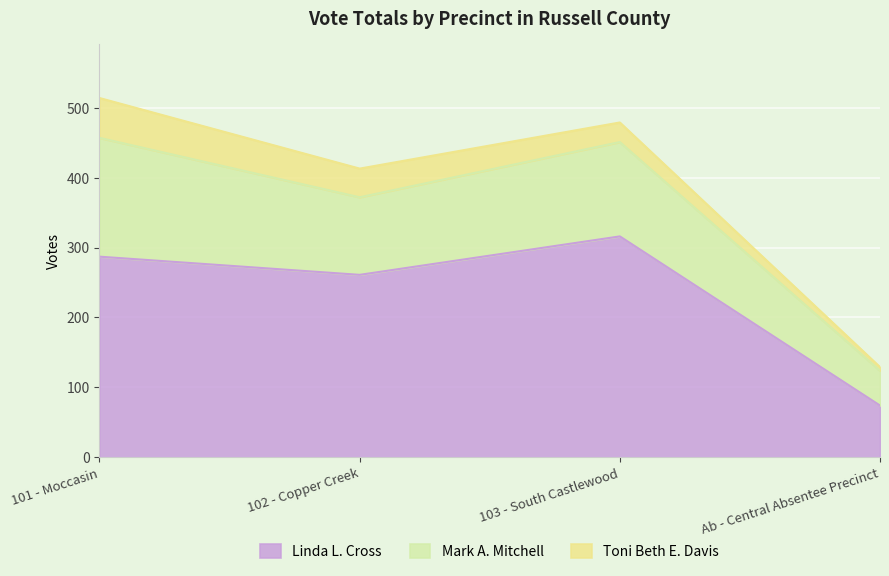

Which series changed the most between 103 - South Castlewood and Ab - Central Absentee Precinct?

Linda L. Cross